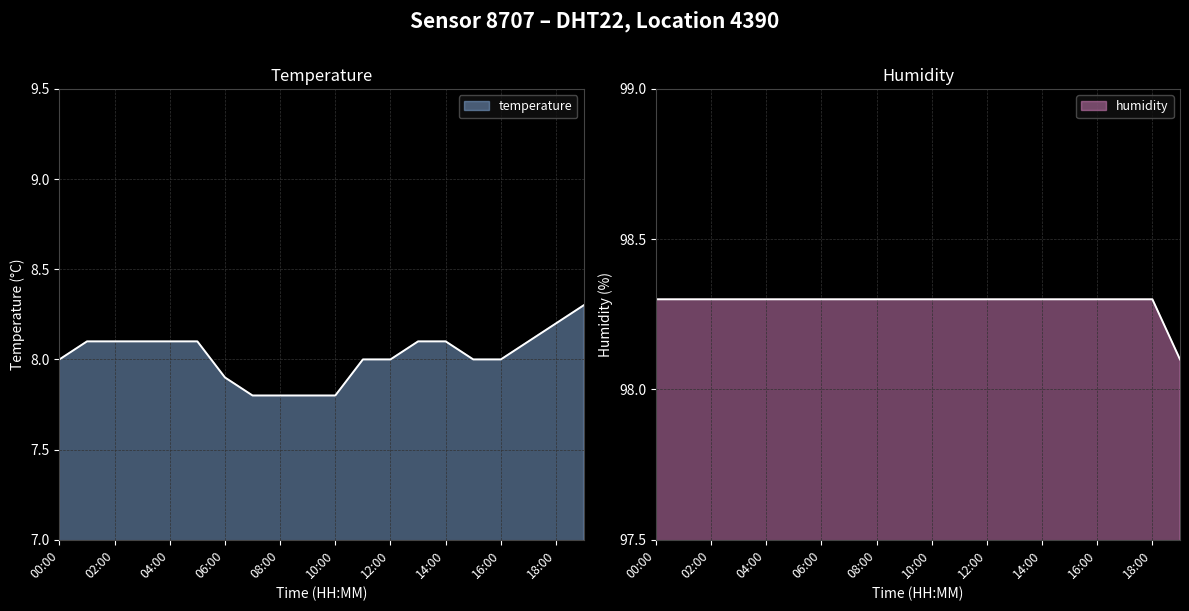

Count the number of categories in the chart.

20